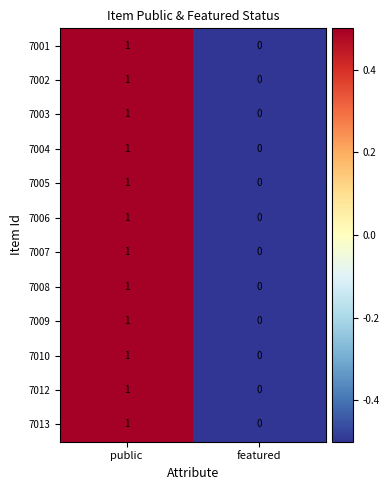

At which category is the sum across all series the highest?

public